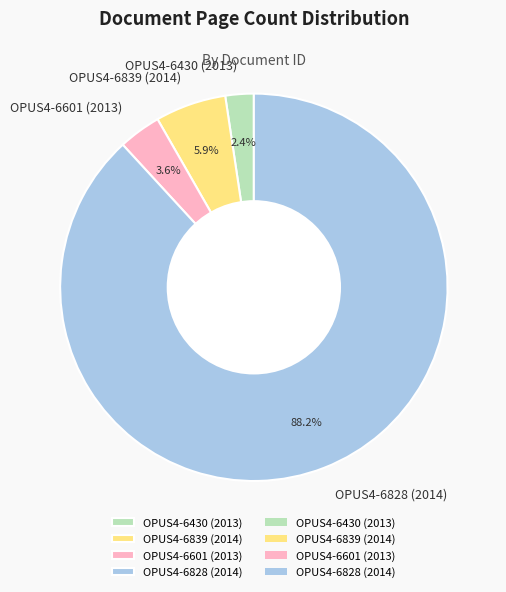

To the nearest percent, what is the average slice percentage?

25%